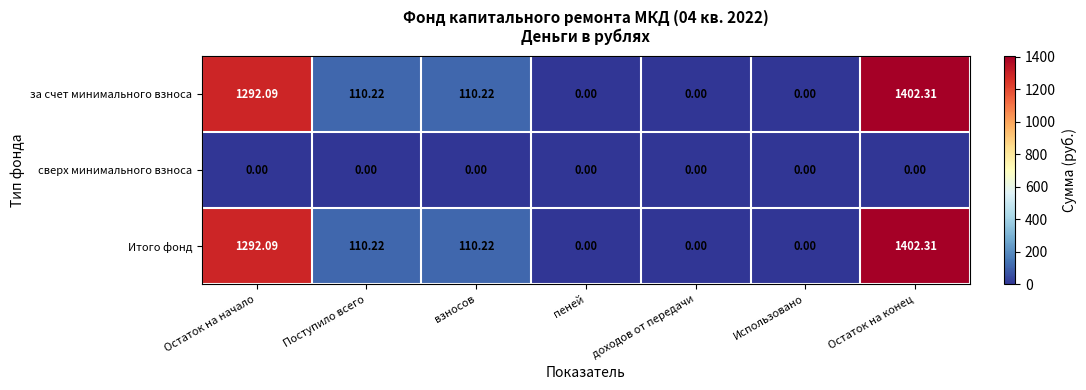

At which category is the sum across all series the highest?

Остаток на конец